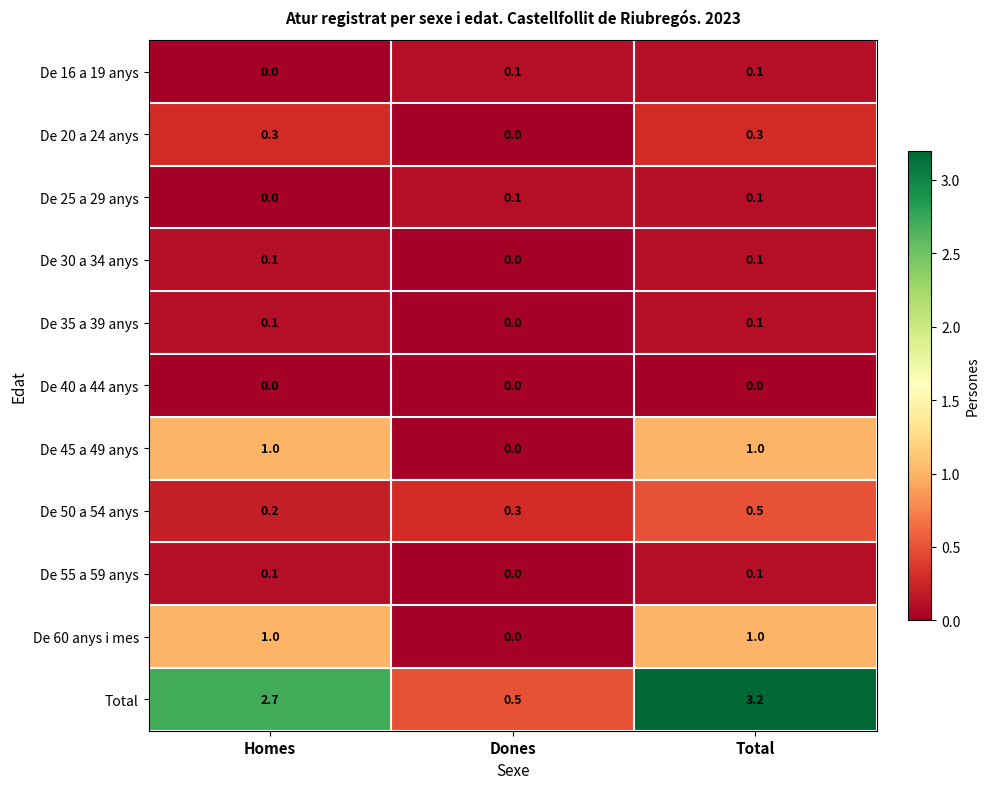

The De 45 a 49 anys series shows 0.4 at Total. True or false?

False